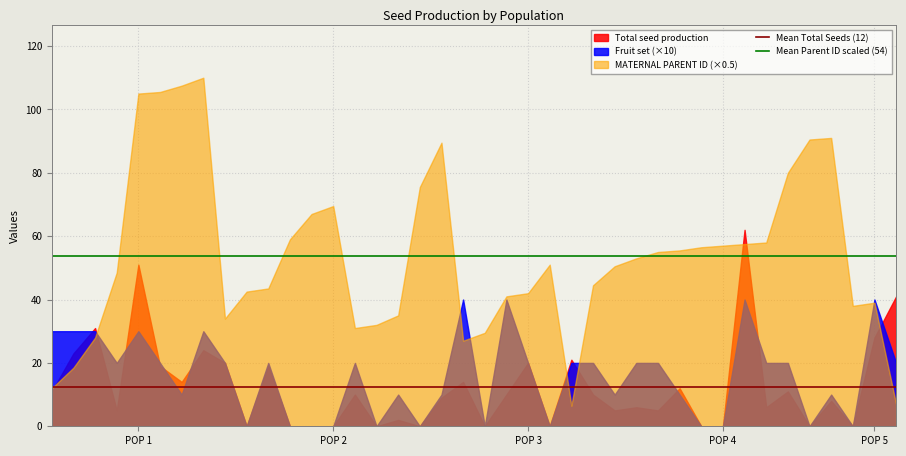

Which series has the largest total across all categories?

MATERNAL PARENT ID (×0.5)